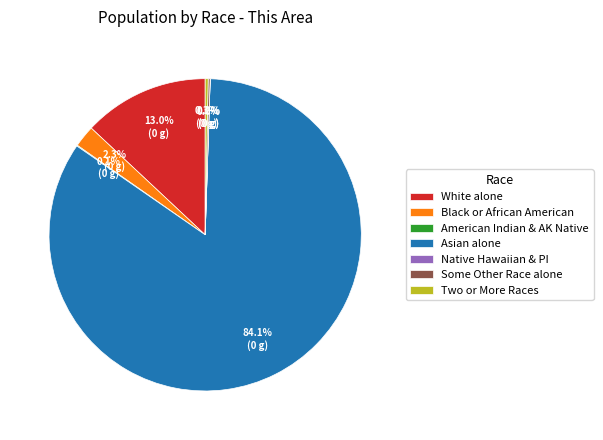

Which has a higher value, Two or More Races or Asian alone?

Asian alone